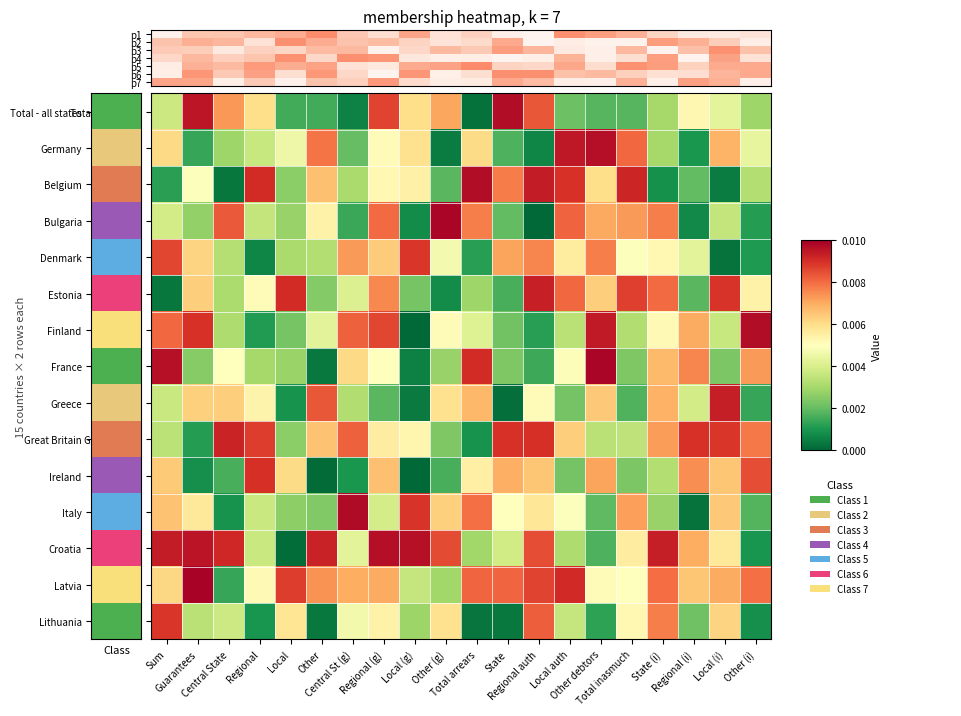

At which label is p2 closest to 0?

Regional auth